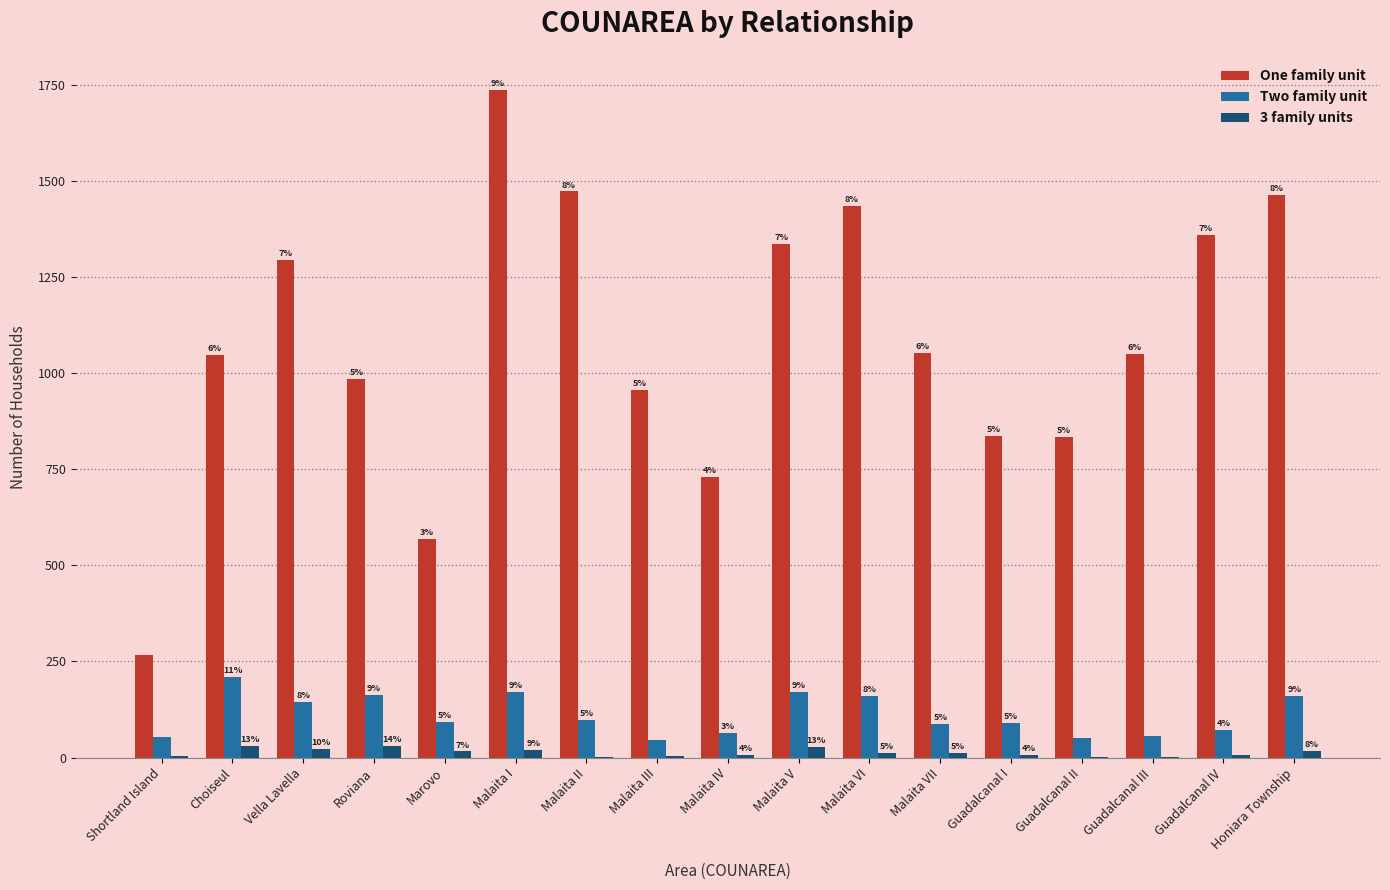

Is it true that Two family unit equals 160 at Malaita VI?

True